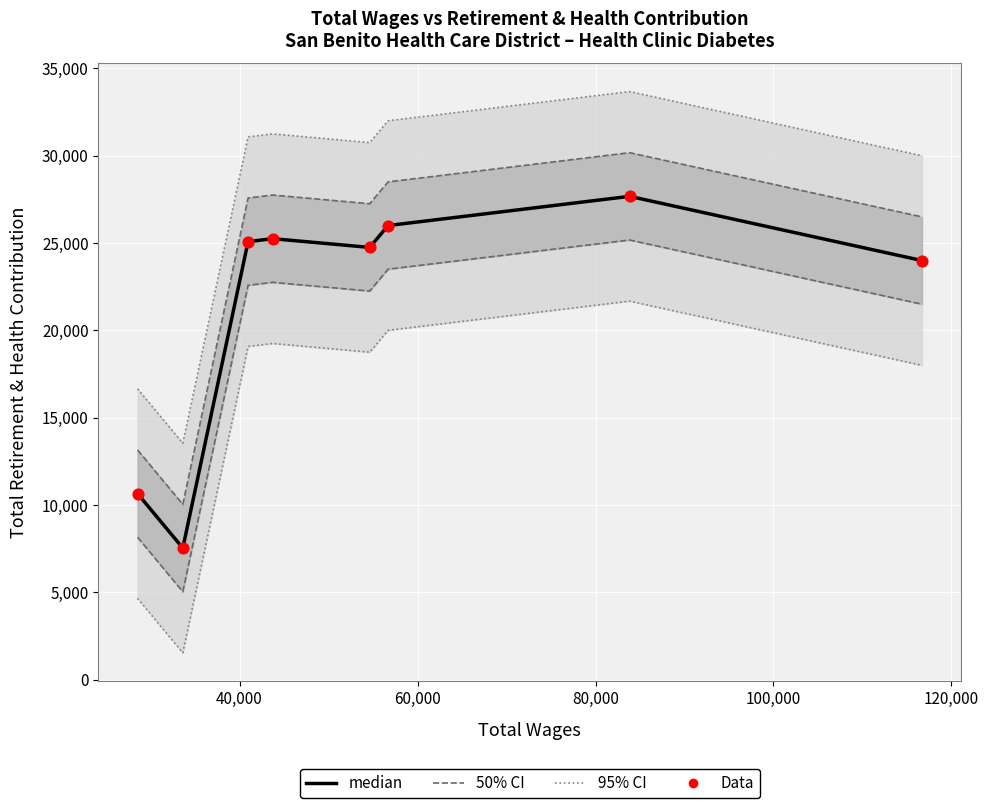

Which series contains the highest Y value?

median